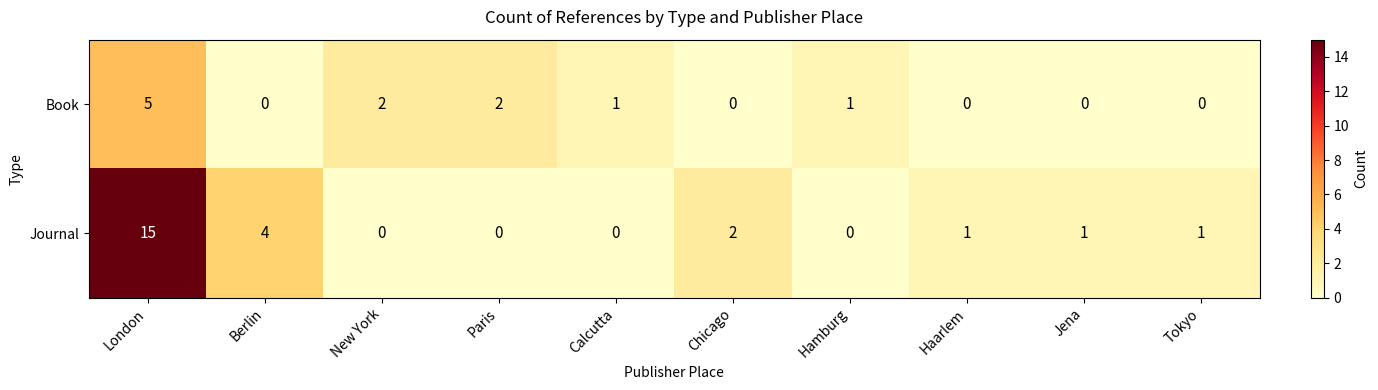

What is the difference between the second highest and second lowest values in the Journal series?

4